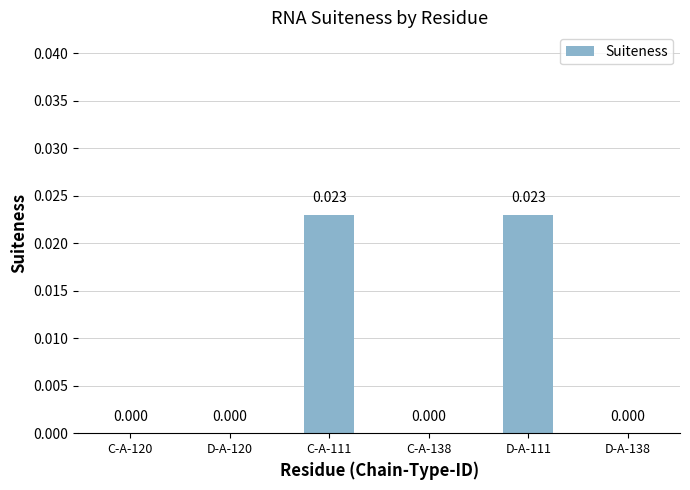

Are the bars horizontal?

No